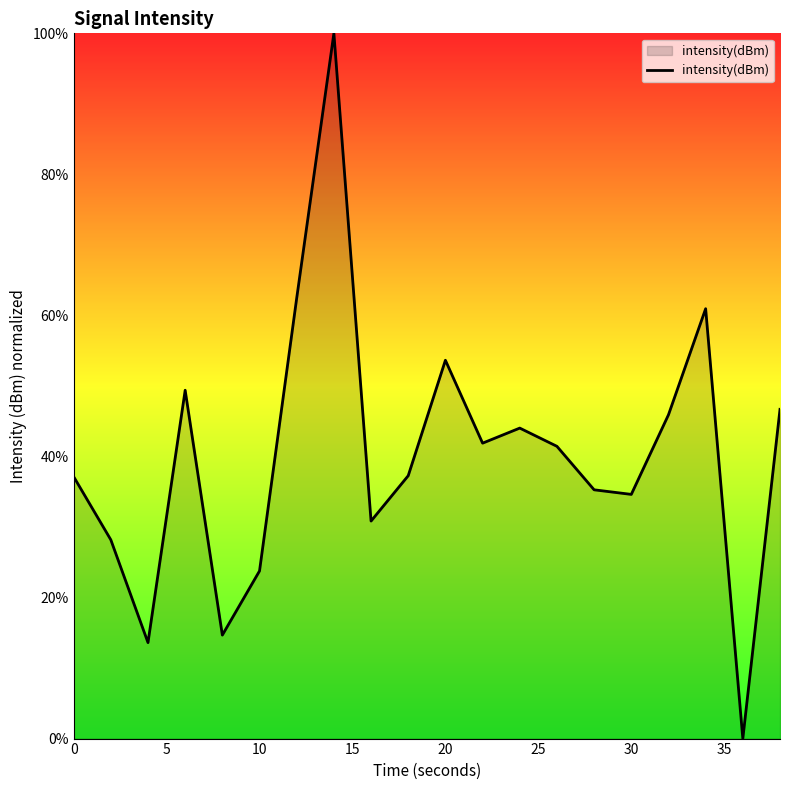

What is the difference between the maximum and minimum values?

100.0